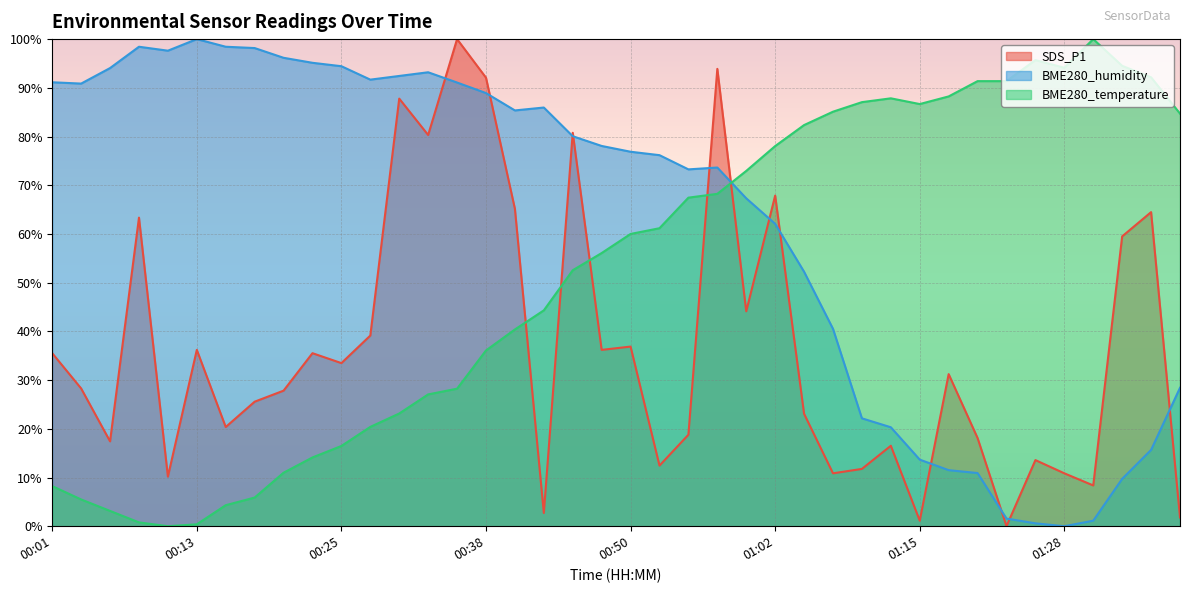

Which series has the largest range (max minus min)?

SDS_P1